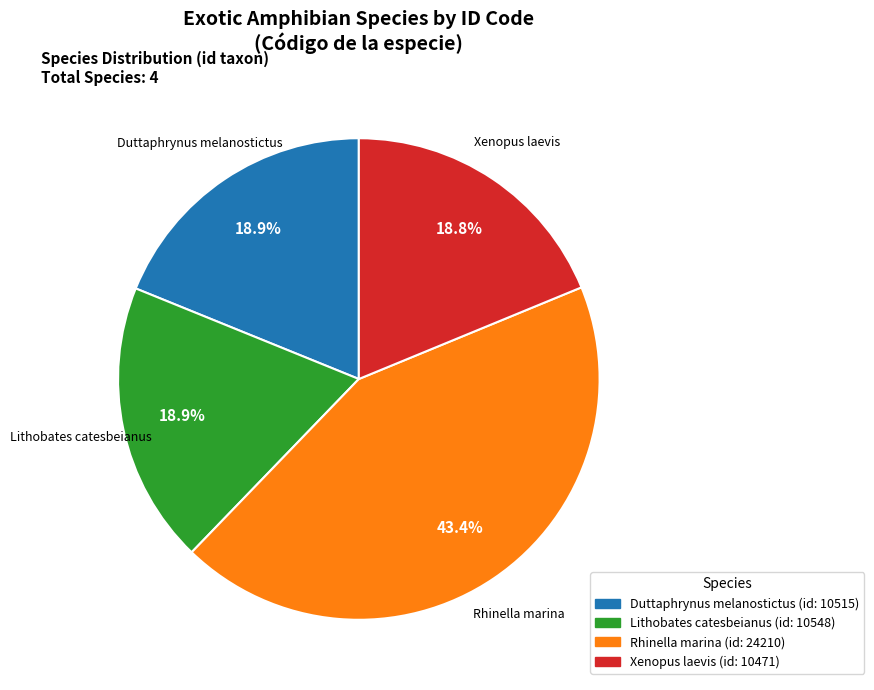

What is the largest slice in the pie chart?

Rhinella marina